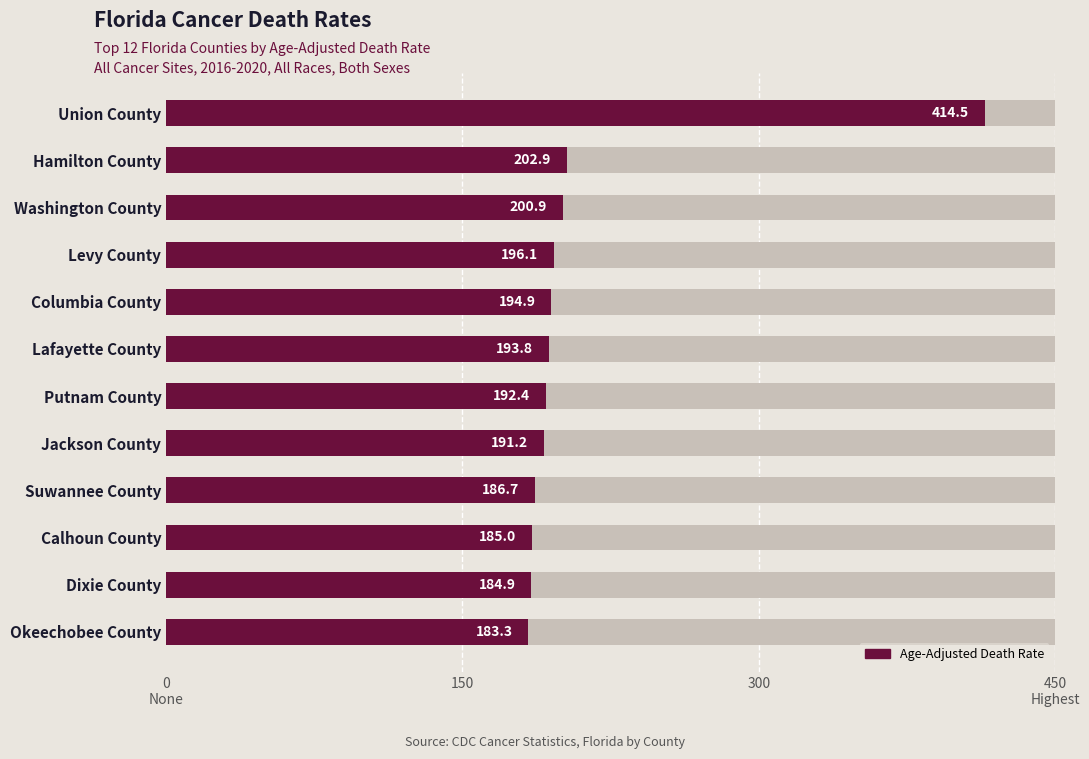

What is the change in value from Levy County to Jackson County?

-4.9